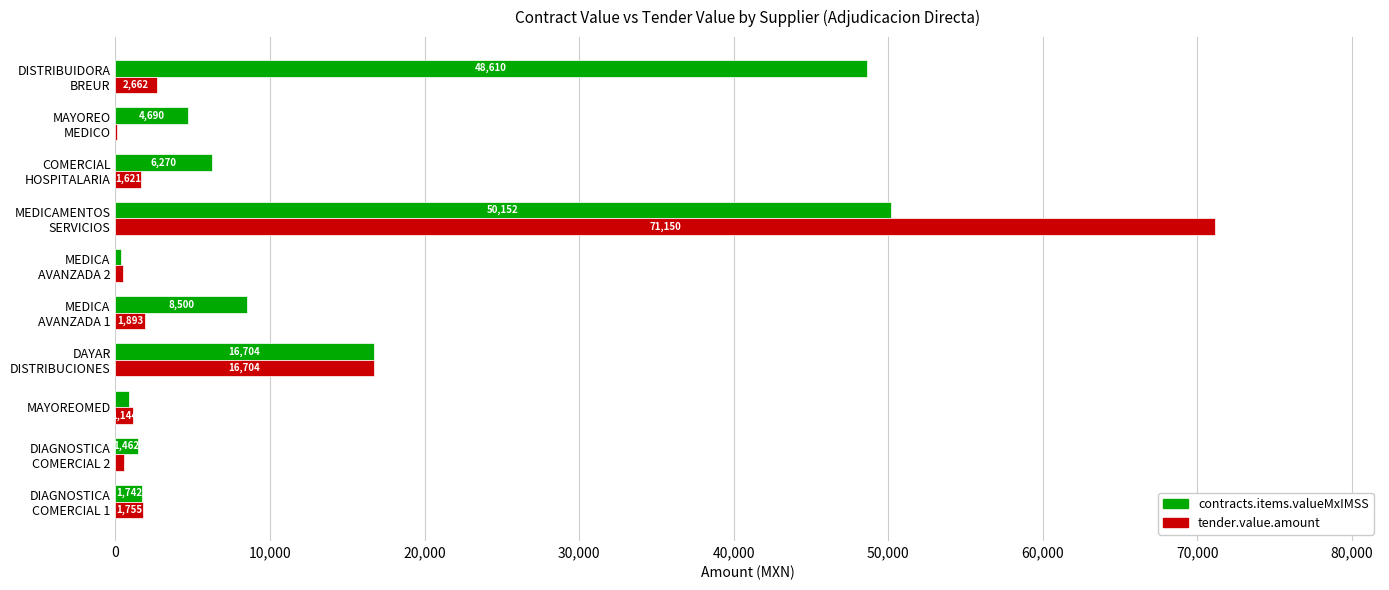

Which series has the largest total across all categories?

contracts.items.valueMxIMSS